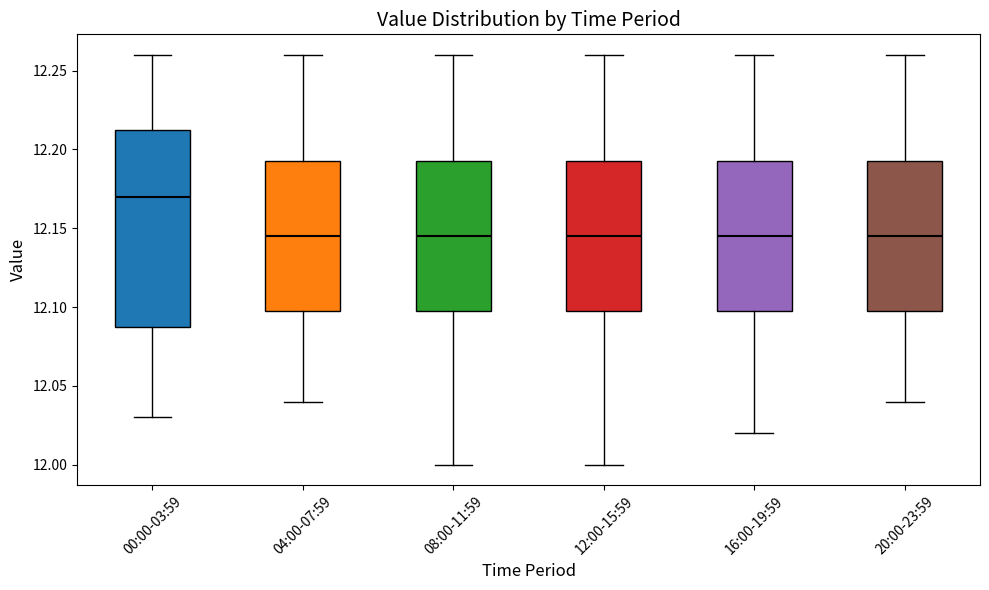

Which box is the tallest, from its lower edge to its upper edge?

00:00-03:59